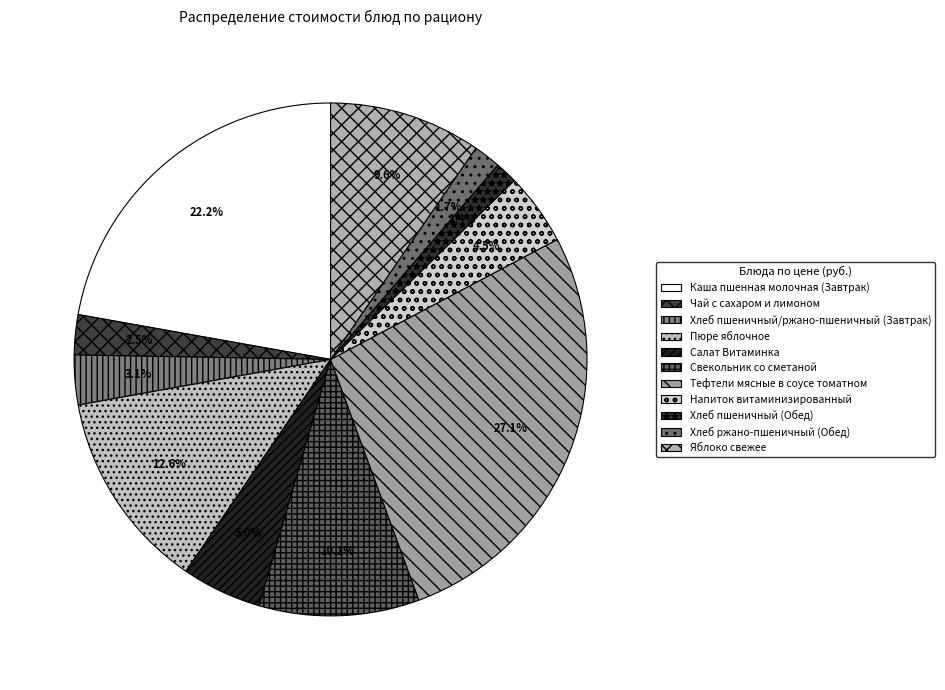

Is it true that Напиток витаминизированный is 1% of the pie?

False